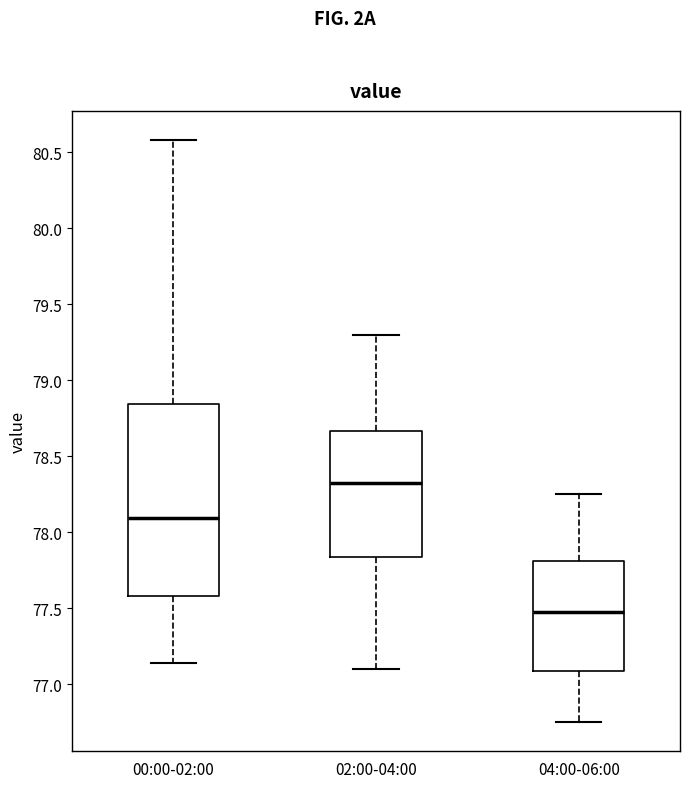

Which box's median line is the highest?

02:00-04:00